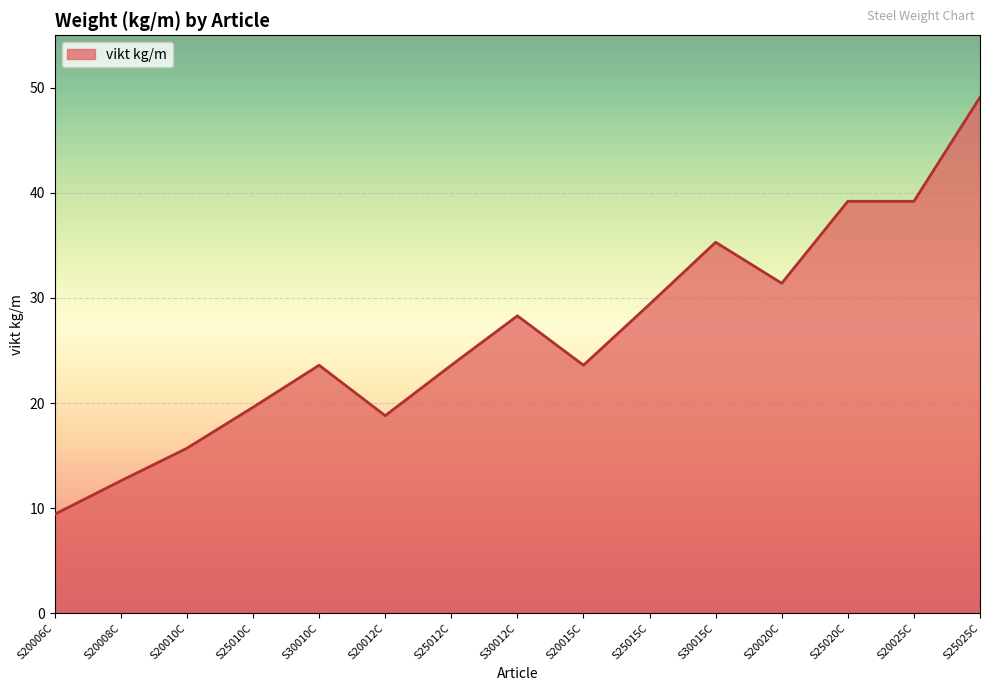

The value at S30015C is 35.3. True or false?

True